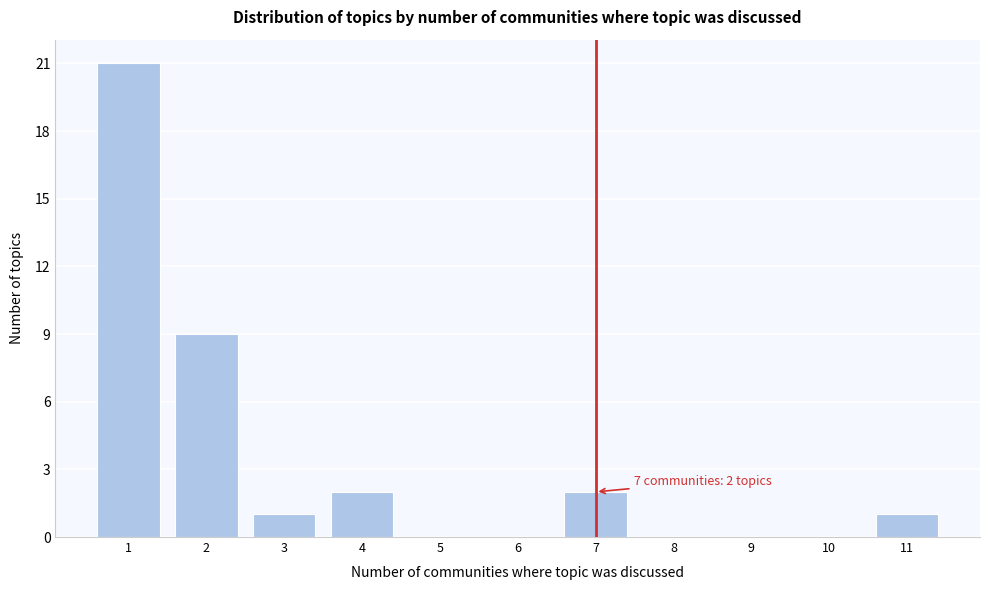

Reading left to right, transcribe all the data shown in this chart.

1=21	2=9	3=1	4=2	5=0	6=0	7=2	8=0	9=0	10=0	11=1